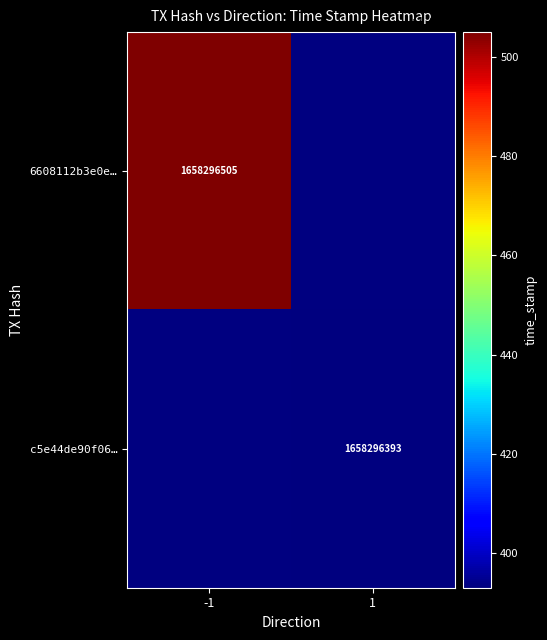

Rank the series by their maximum value, from highest to lowest.

6608112b3e0e3776d9b43ffaef8fcd5bbad934d, c5e44de90f06f34d236206b9139968c14c5d2e3